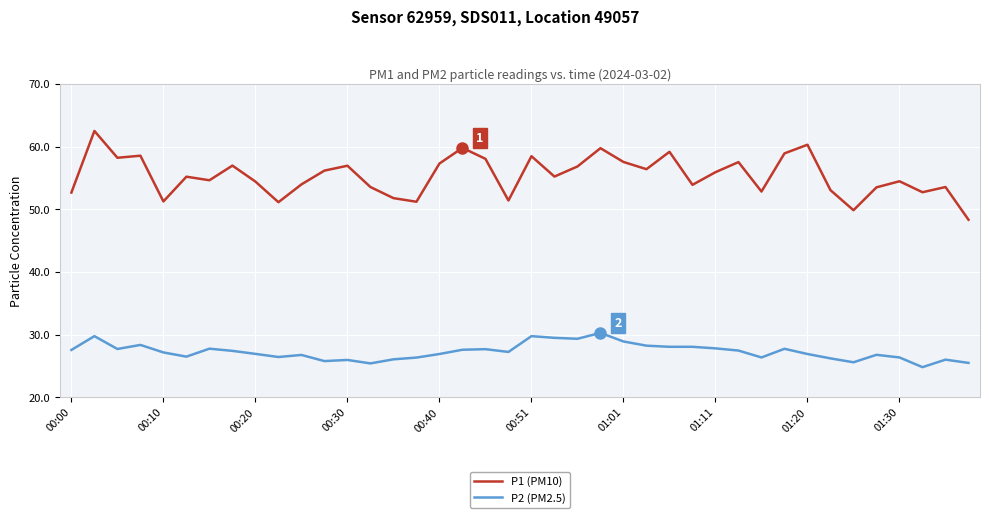

True or false: P2 (PM2.5) and P1 (PM10) cross at least once.

False